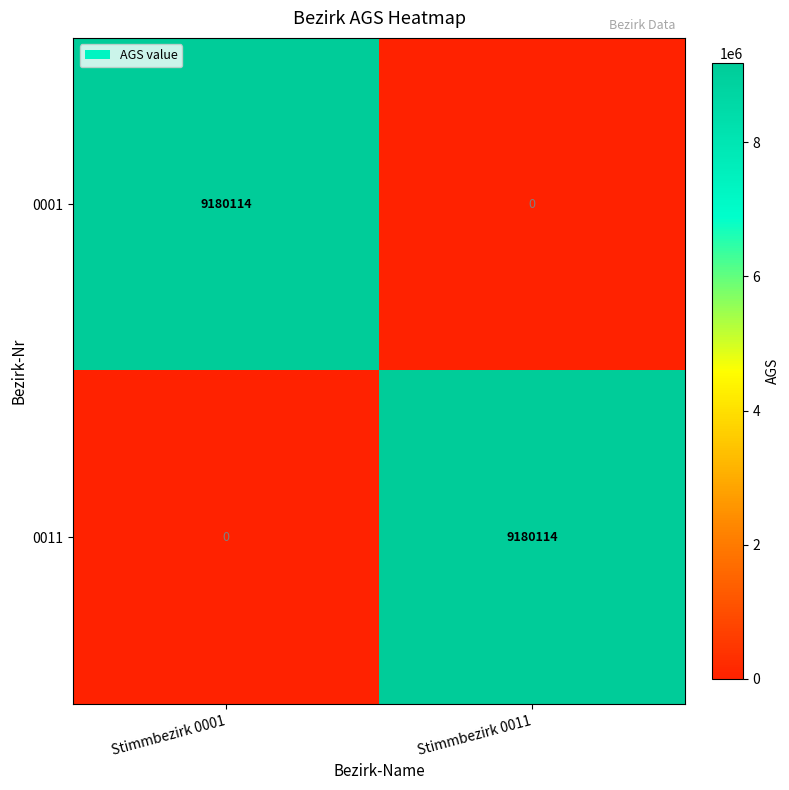

How many data points in 0011 are less than 9180114?

1